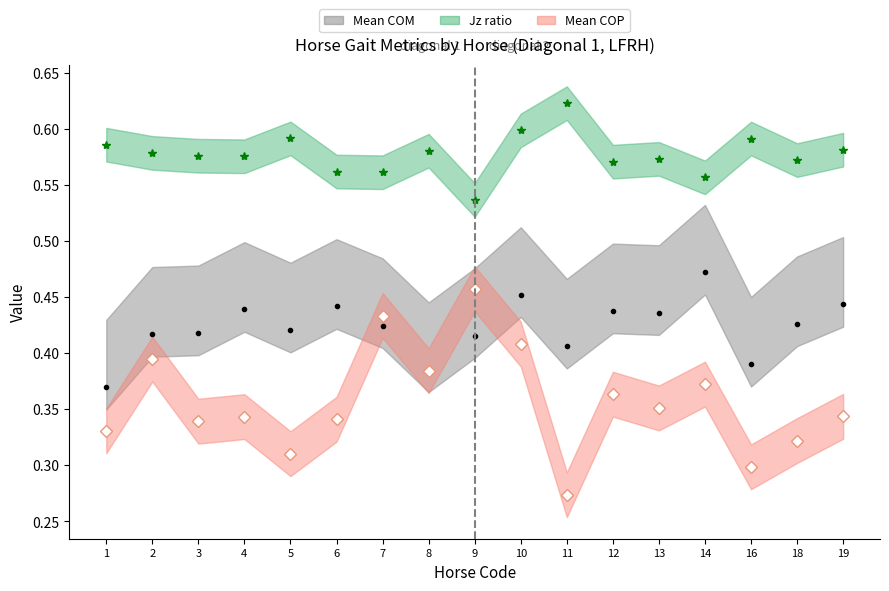

What is the sum of the Mean COP values at 16 and 7?

0.7